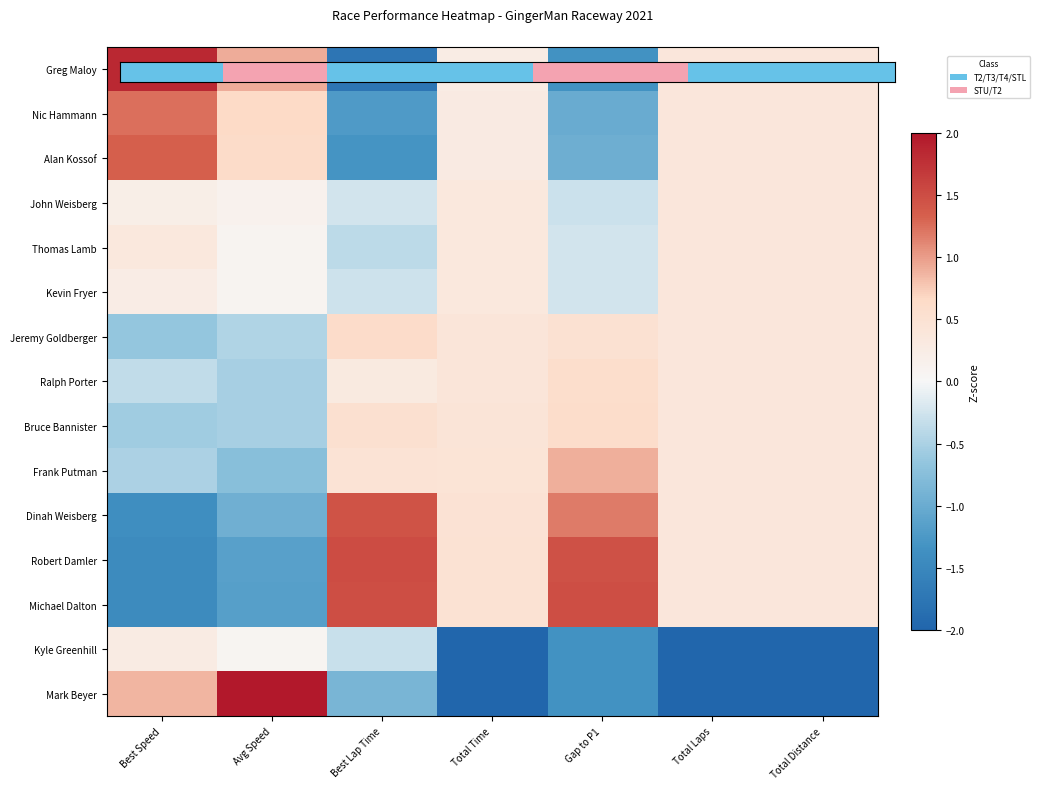

At Best Speed, list the series in order from largest to smallest.

Greg Maloy, Alan Kossof, Nic Hammann, Mark Beyer, Thomas Lamb, Kyle Greenhill, Kevin Fryer, John Weisberg, Ralph Porter, Frank Putman, Bruce Bannister, Jeremy Goldberger, Dinah Weisberg, Michael Dalton, Robert Damler